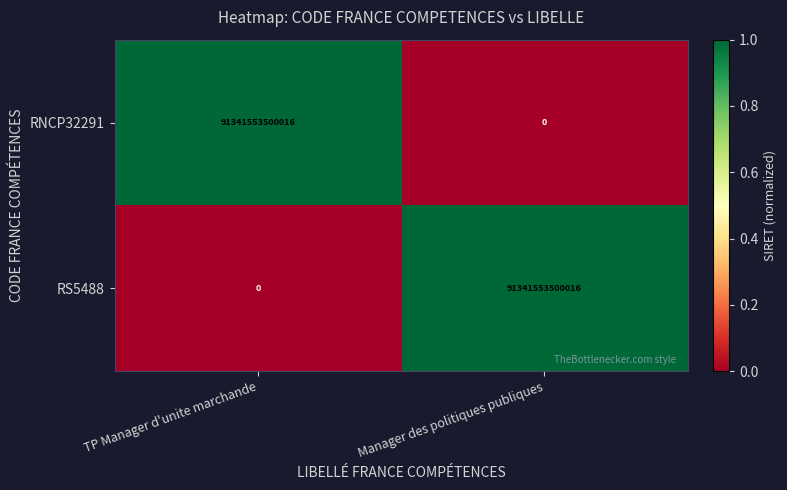

List the labels in order of RNCP32291 value, smallest first.

Manager des politiques publiques, TP Manager d'unite marchande